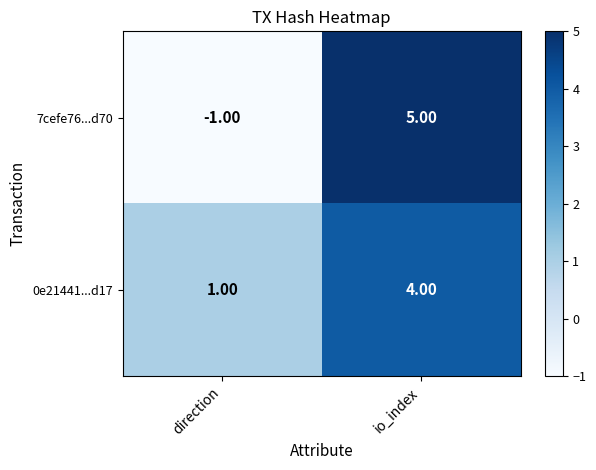

Which series has the widest spread of values?

7cefe76...d70